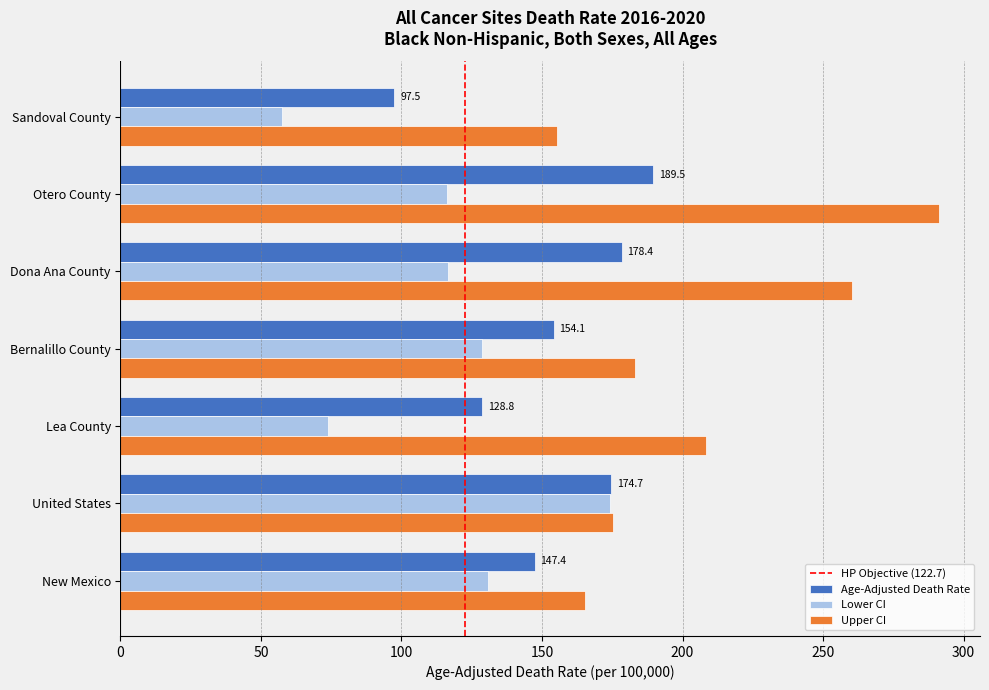

True or false: Upper CI has a value of 78.2 at Bernalillo County.

False